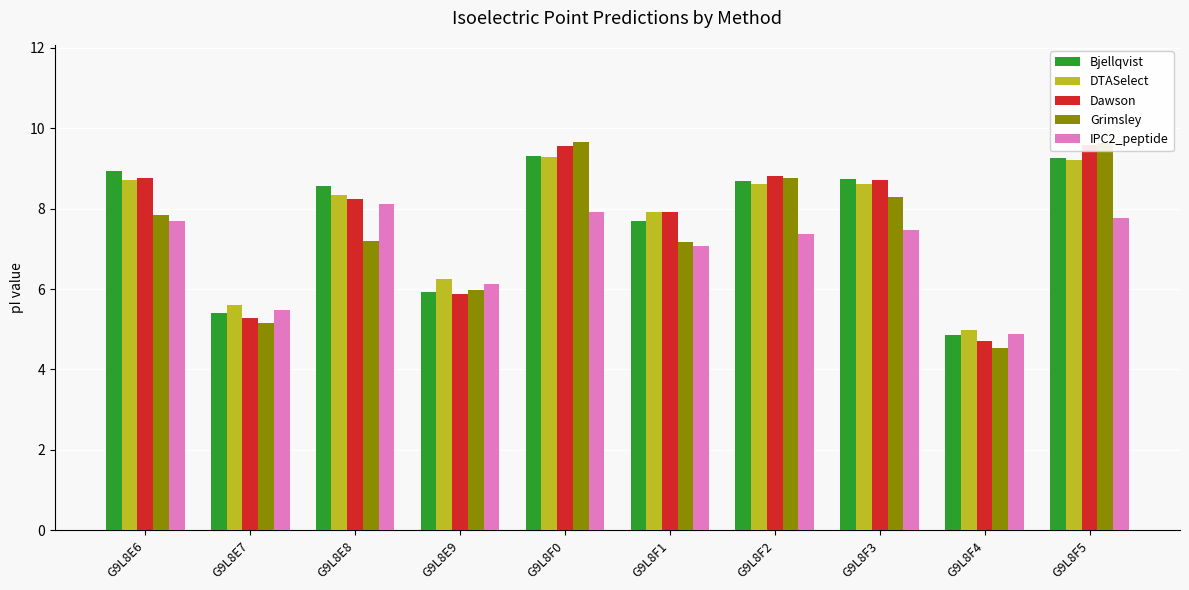

What is the value of the DTASelect bar at the 6th from the left?

7.9